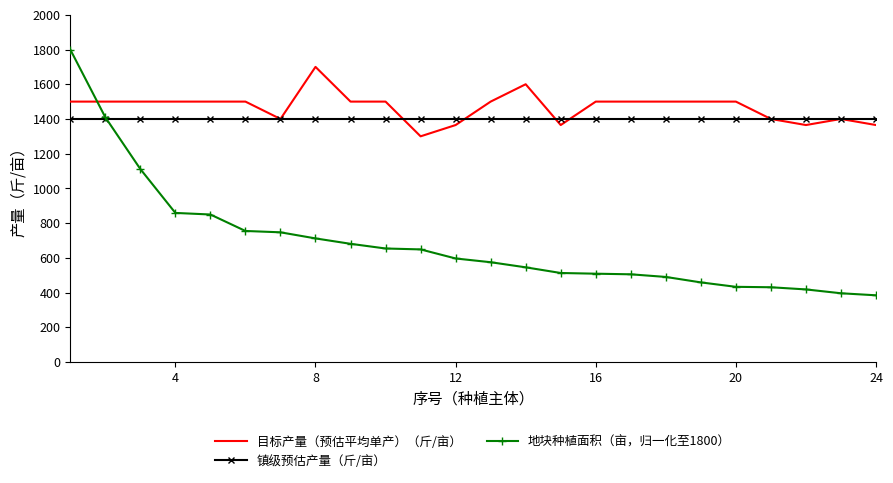

Rank the series by their maximum value, from lowest to highest.

镇级预估产量（斤/亩）, 目标产量（预估平均单产）（斤/亩）, 地块种植面积（亩，归一化至1800）